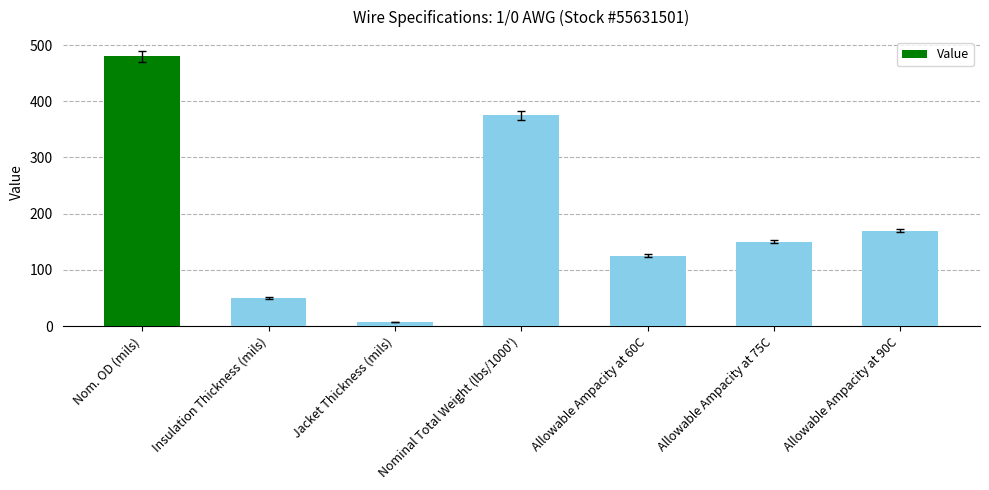

At which label is the value closest to 244?

Allowable Ampacity at 90C